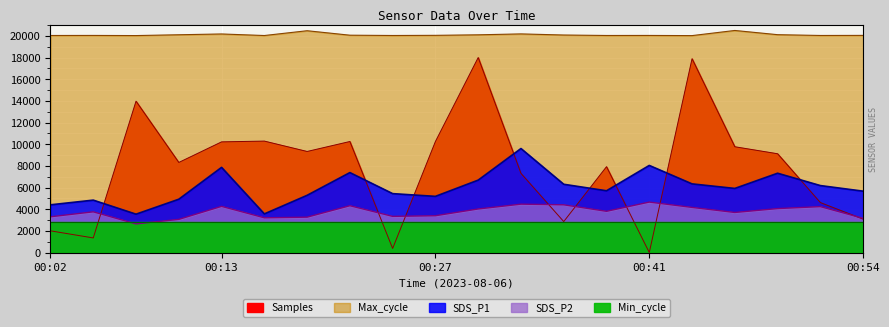

At which label does SDS_P1 reach its minimum?

00:08